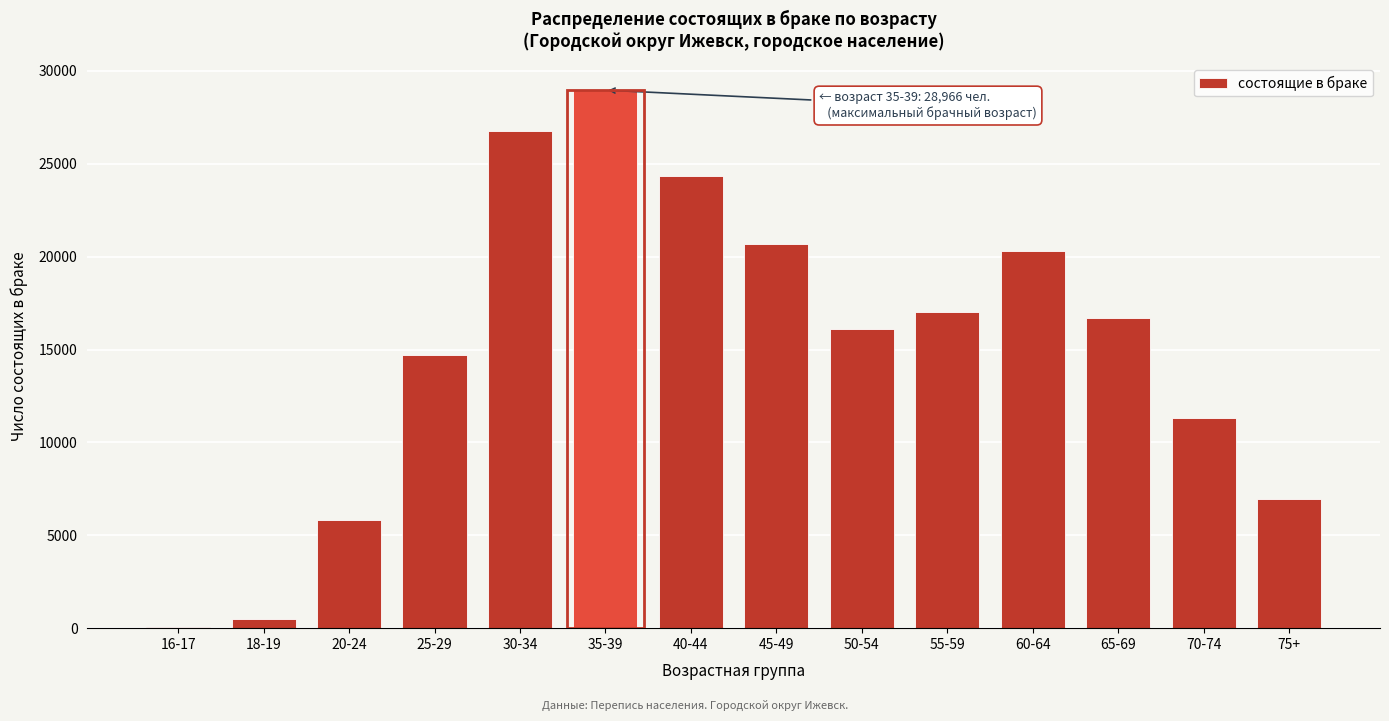

Reading right to left, what are all the values shown in this chart?

75+=6943	70-74=11304	65-69=16706	60-64=20289	55-59=17041	50-54=16080	45-49=20705	40-44=24364	35-39=28966	30-34=26781	25-29=14715	20-24=5826	18-19=477	16-17=76